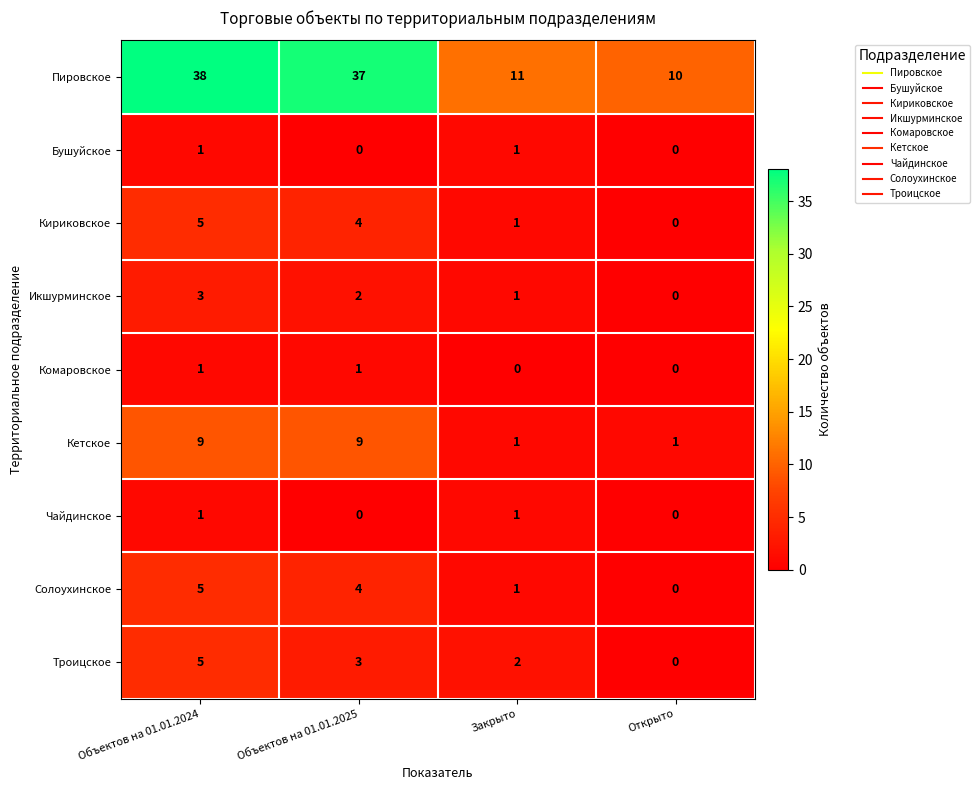

How many distinct data groups are displayed?

9